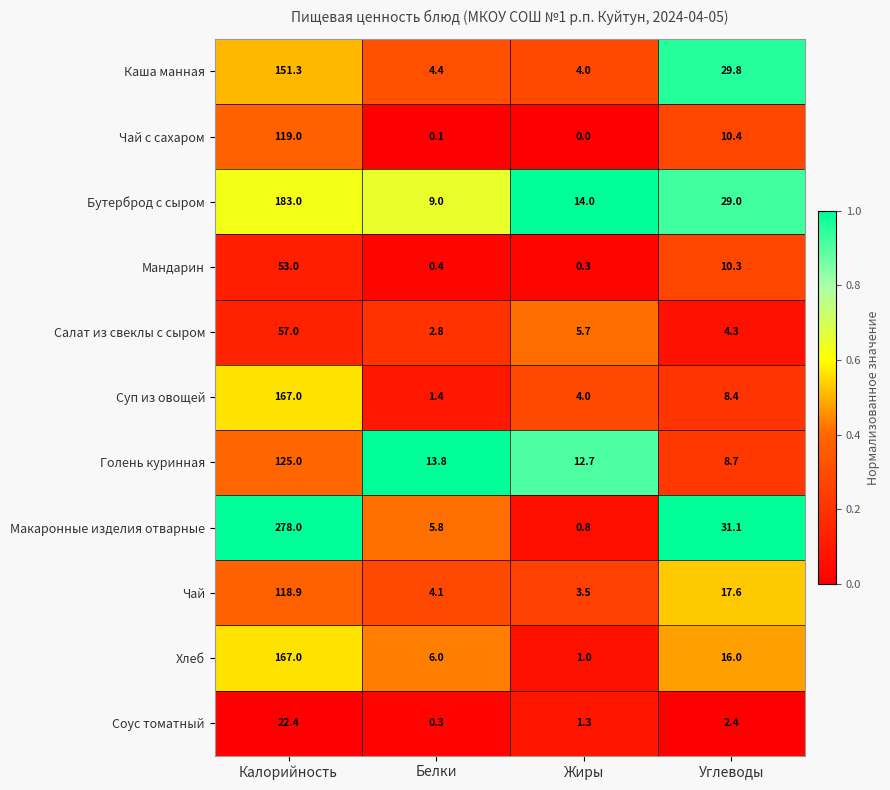

At Углеводы, list the series in order from largest to smallest.

Макаронные изделия отварные, Каша манная, Бутерброд с сыром, Чай, Хлеб, Чай с сахаром, Мандарин, Голень куринная, Суп из овощей, Салат из свеклы с сыром, Соус томатный